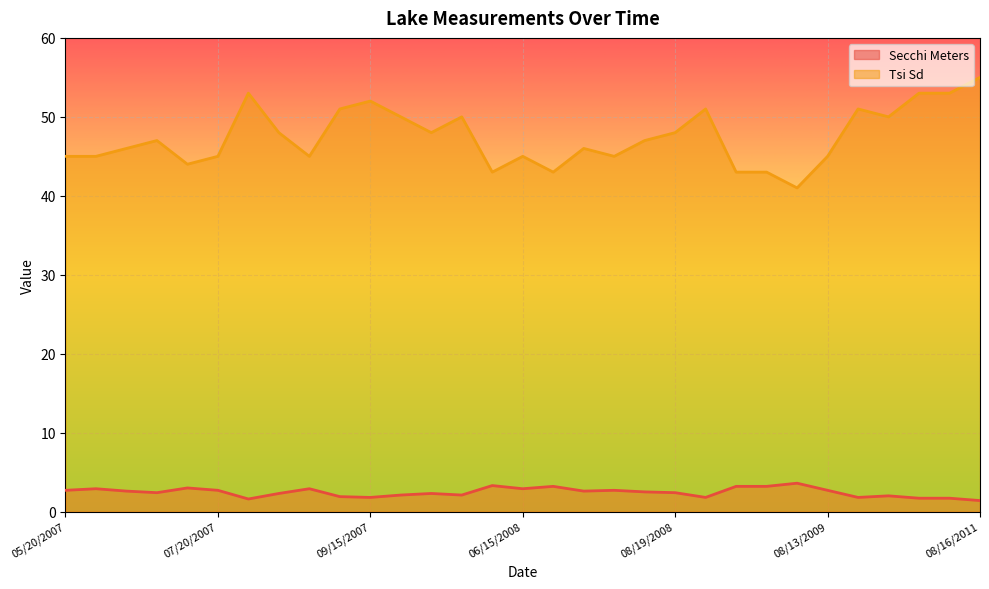

What is the smallest value displayed?

1.4